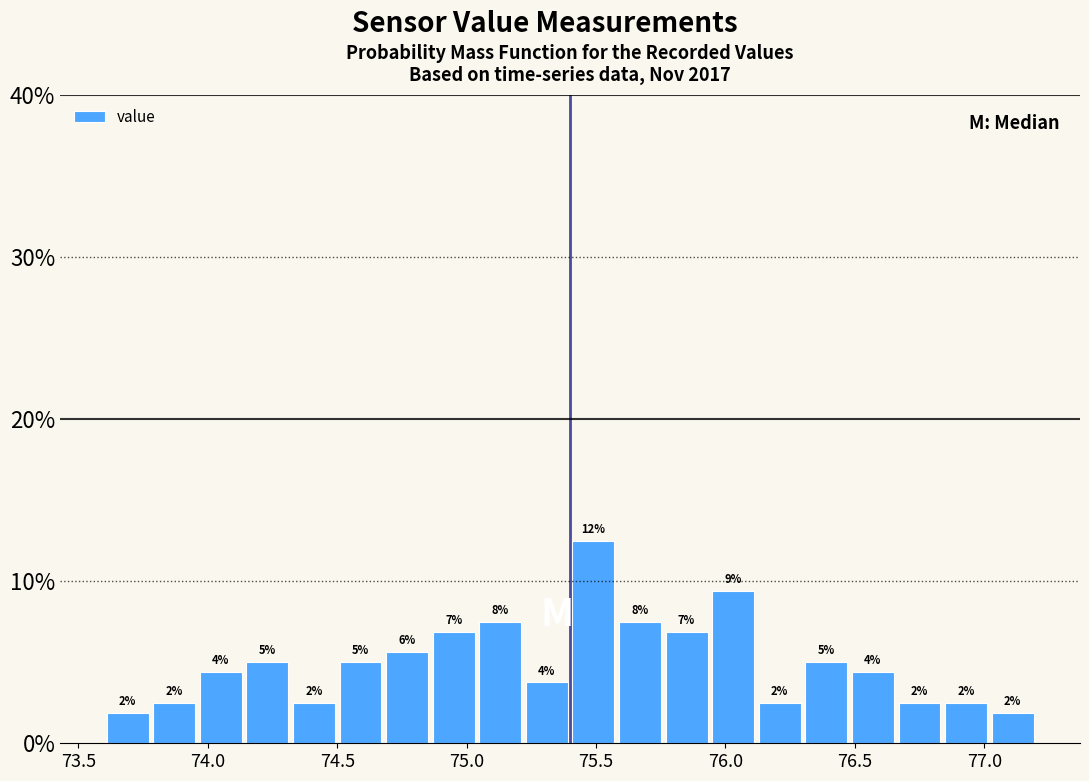

Read against the x-axis, roughly where is the centre of the tallest bar?

75.50